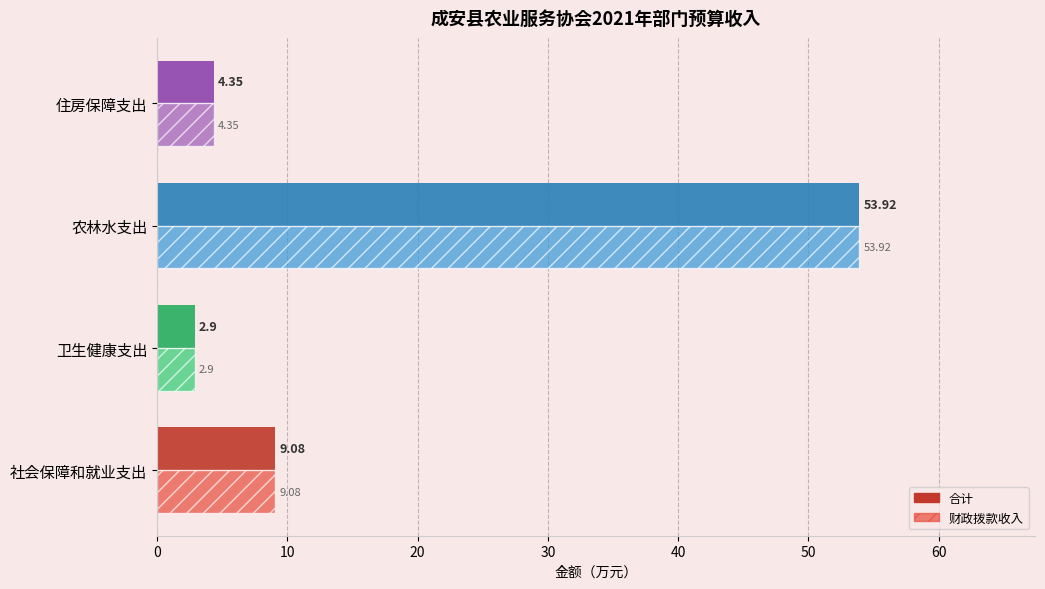

List the labels in order of 合计 value, largest first.

农林水支出, 社会保障和就业支出, 住房保障支出, 卫生健康支出